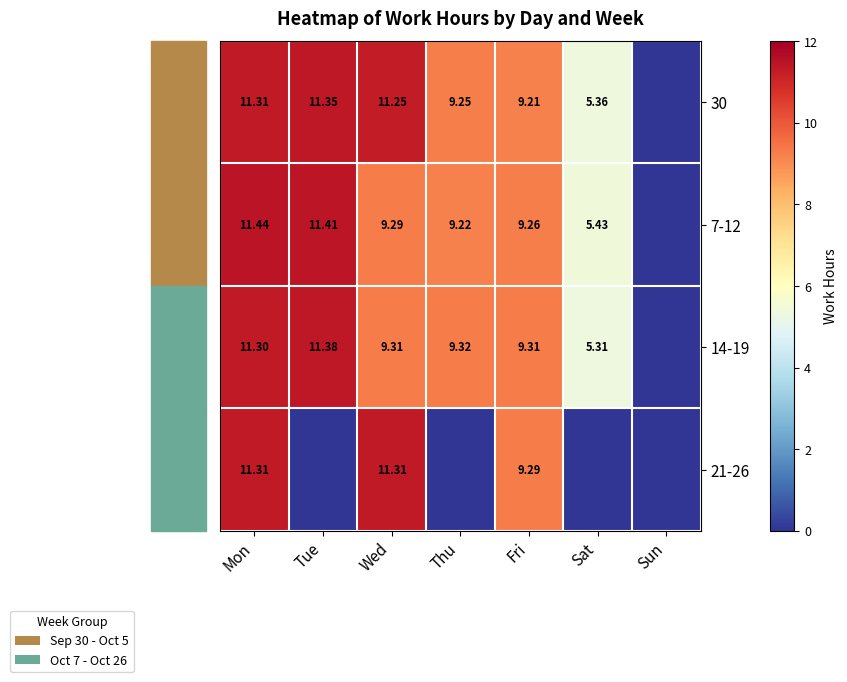

Is the value of 14-19 at Sat greater than the value of 21-26 at Mon?

No